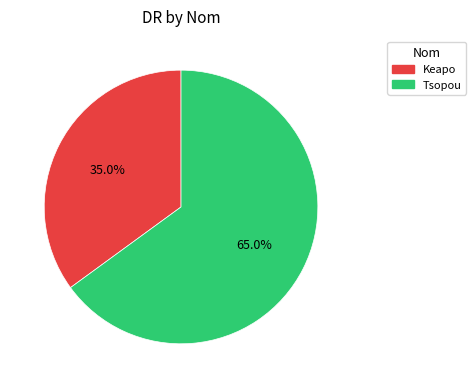

What is the ratio of the value at Tsopou to the value at Keapo?

1.9